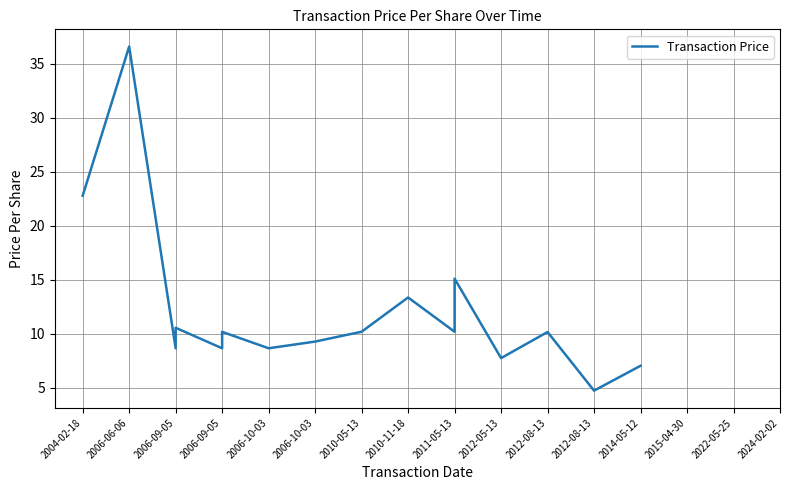

What is the difference between the second highest and second lowest values?

15.7